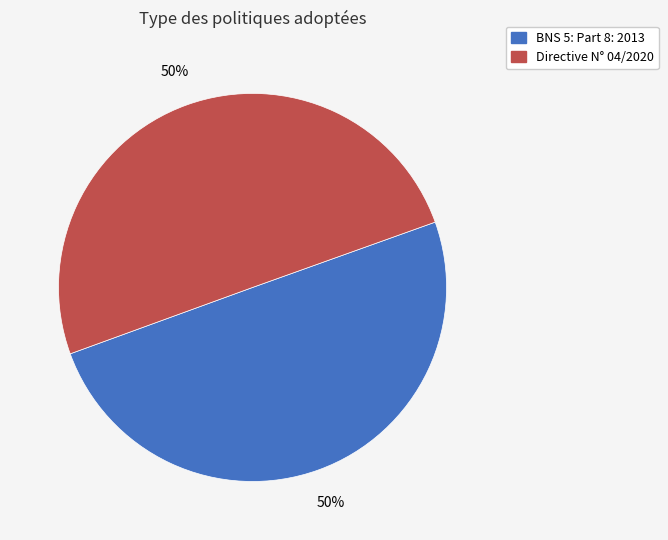

How many segments does this pie chart have?

2